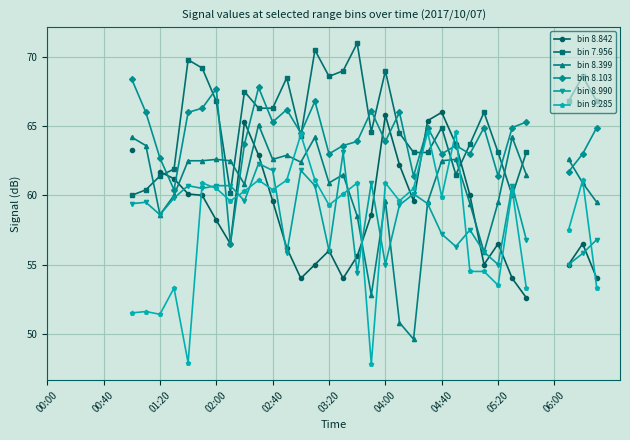

Count the number of data series in this chart.

6